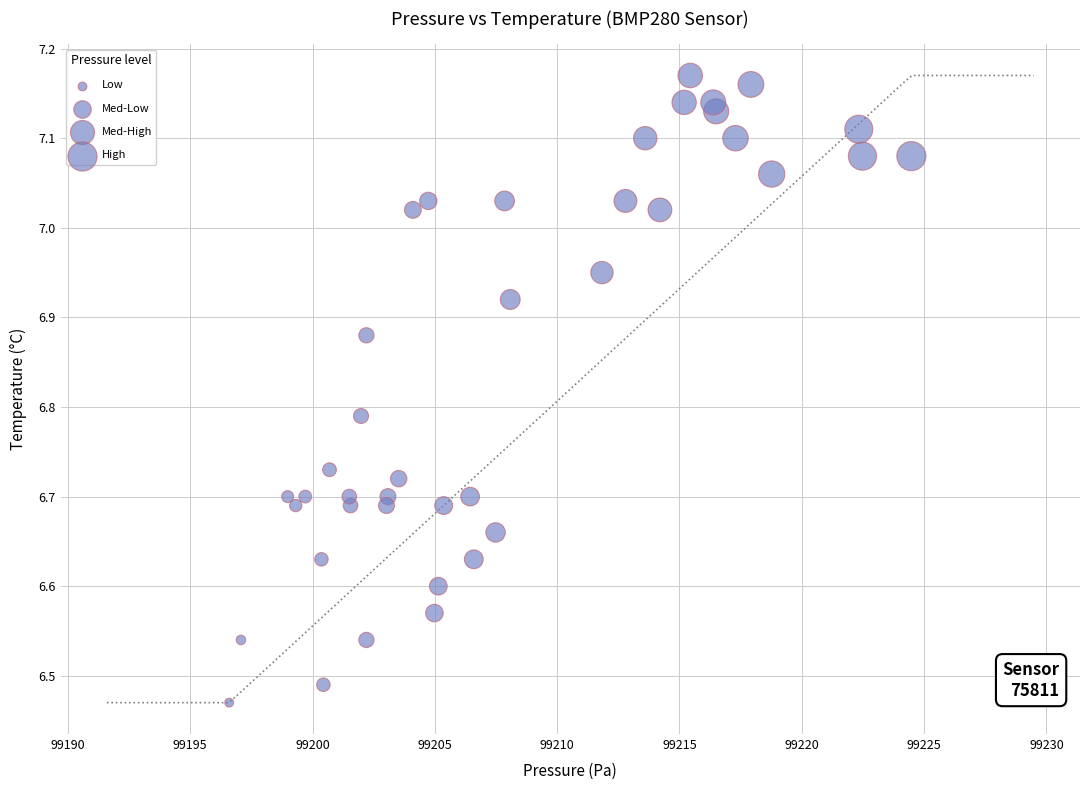

What is the range of X values (max minus min)?

27.9